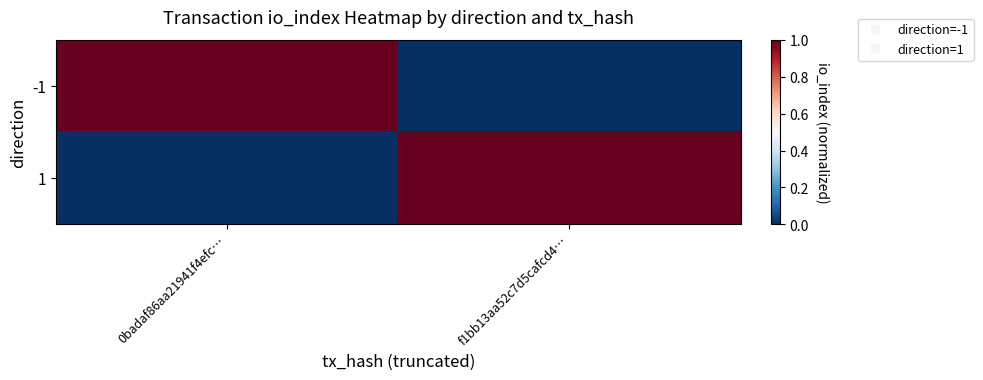

What is the difference between the highest and lowest values at f1bb13aa52c7d5cafcd4…?

1